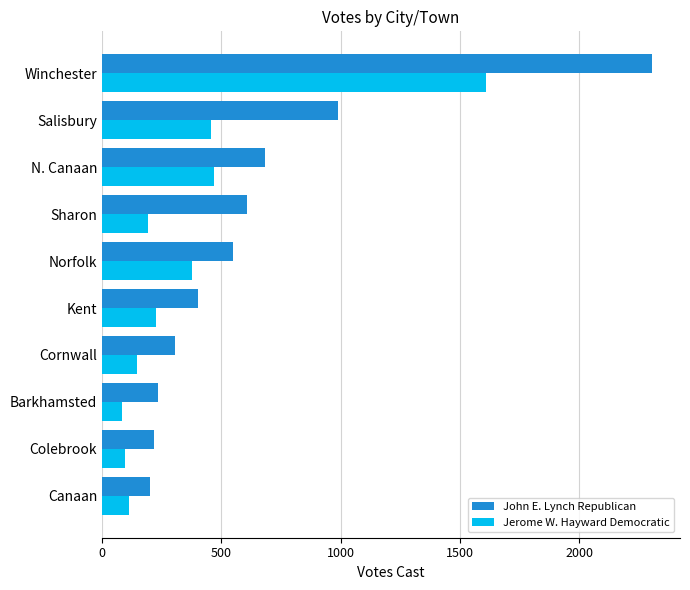

Between N. Canaan and Salisbury, which series saw the biggest shift?

John E. Lynch Republican